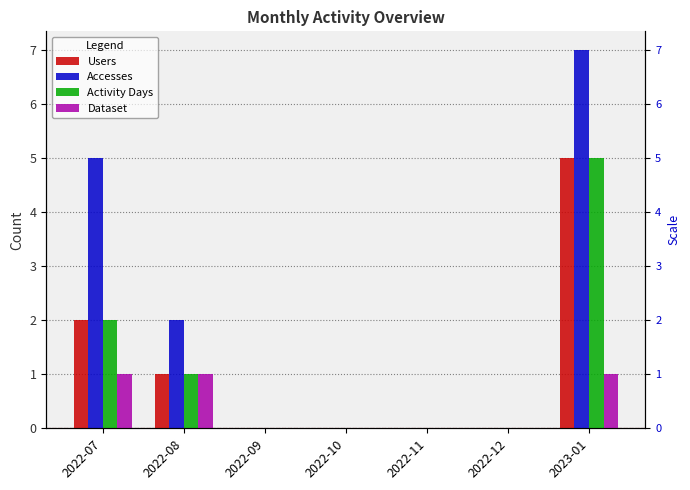

What is the difference between the maximum and second lowest values in the Activity Days series?

5